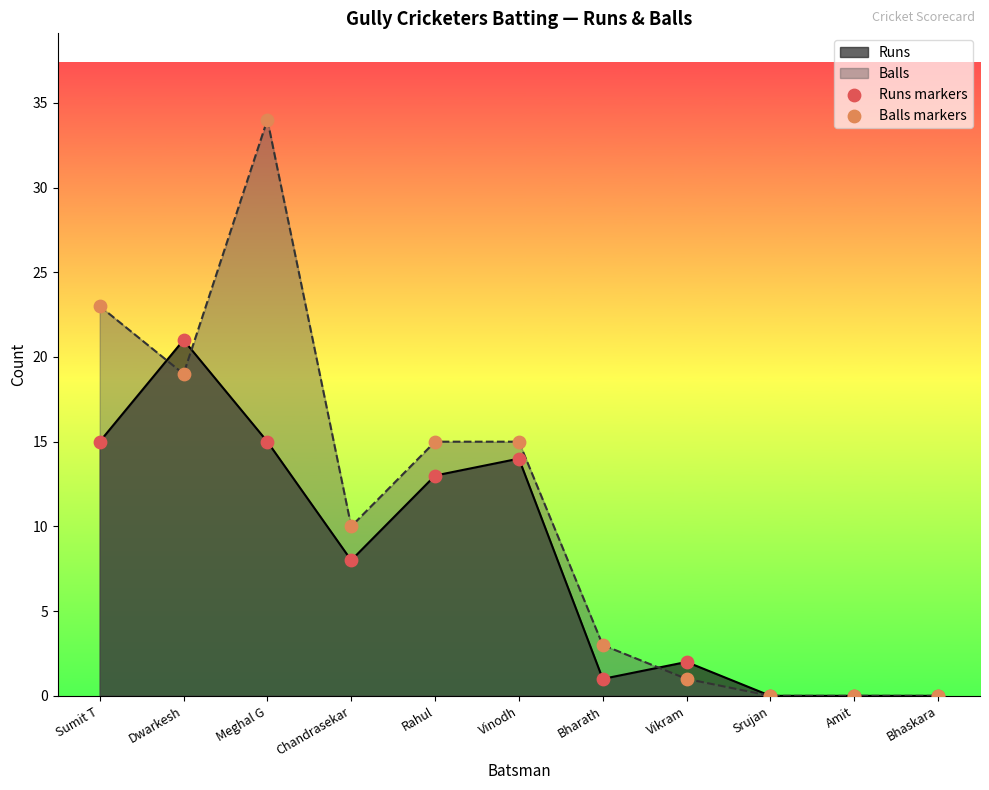

What is the total value across all series at Rahul?

28